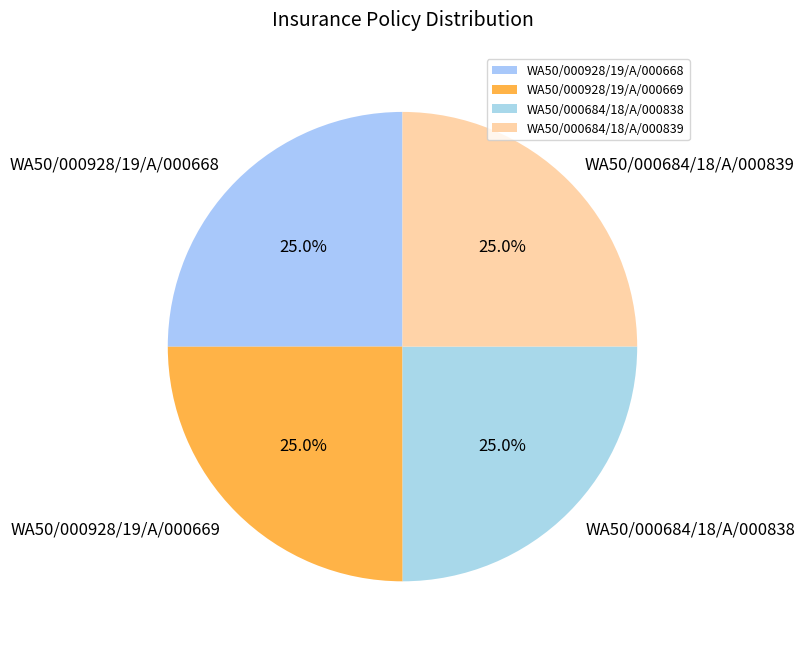

The WA50/000928/19/A/000669 slice represents 39% of the pie. True or false?

False